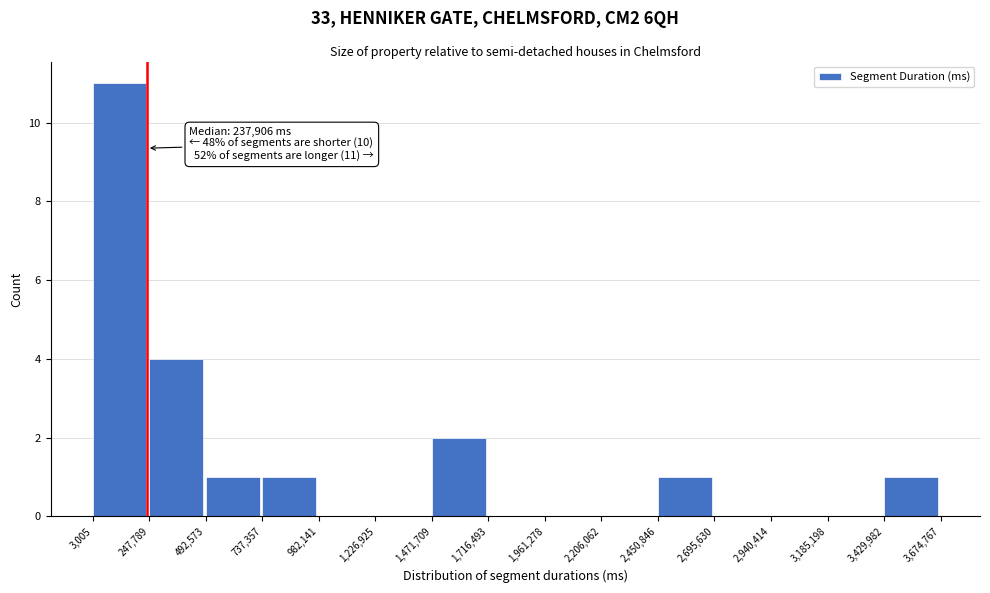

Over which range of the x-axis is the bar tallest?

3,005 to 247,789